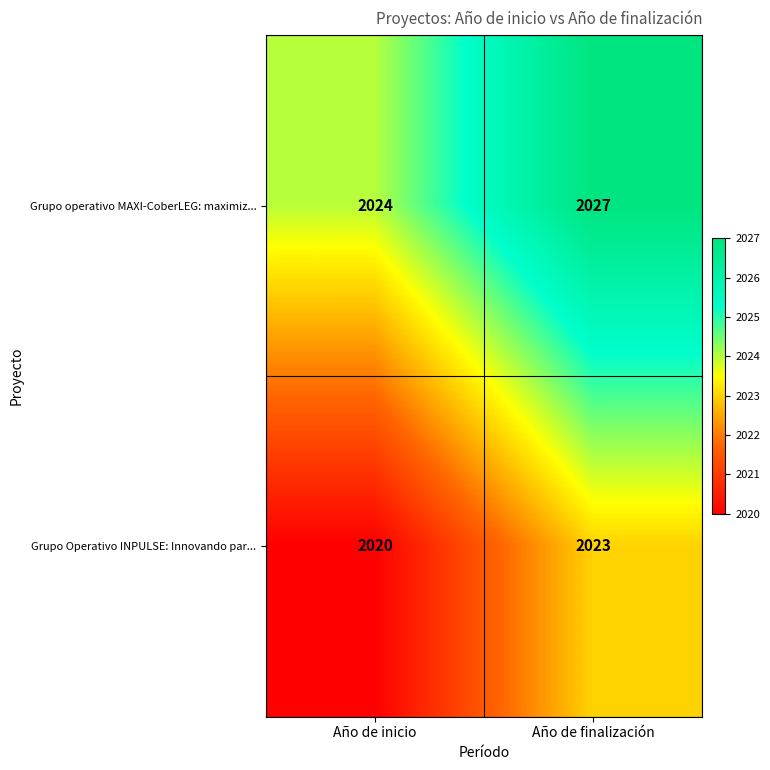

What is the average value of the Grupo Operativo INPULSE: Innovando par... series?

2022